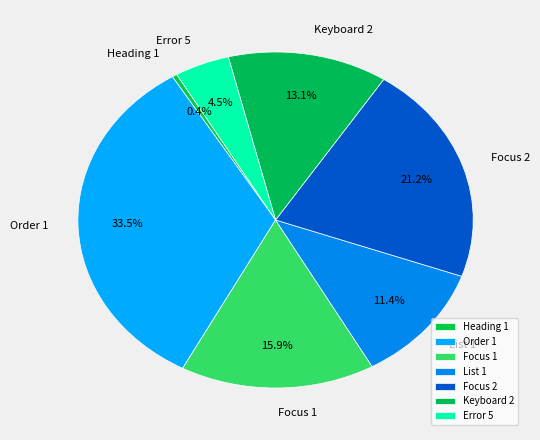

How many segments does this pie chart have?

7